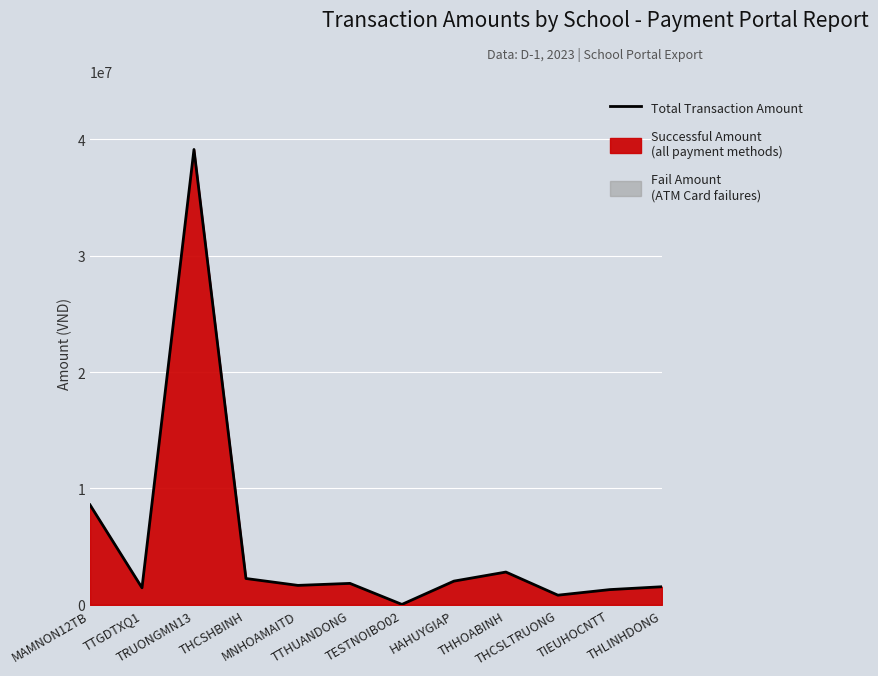

How many interior local peaks (higher than both neighbors) does the data have?

3